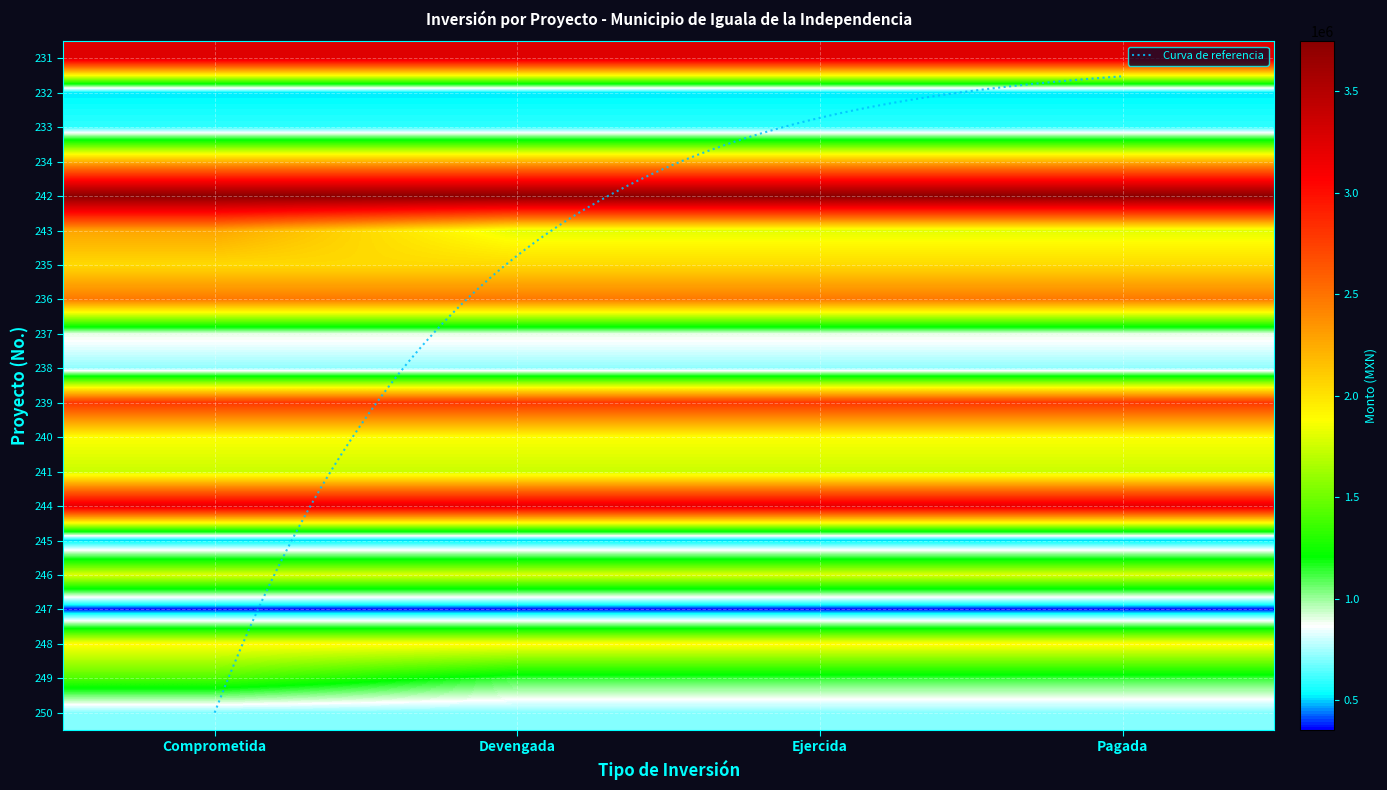

At how many categories does at least one series exceed 3315987?

4